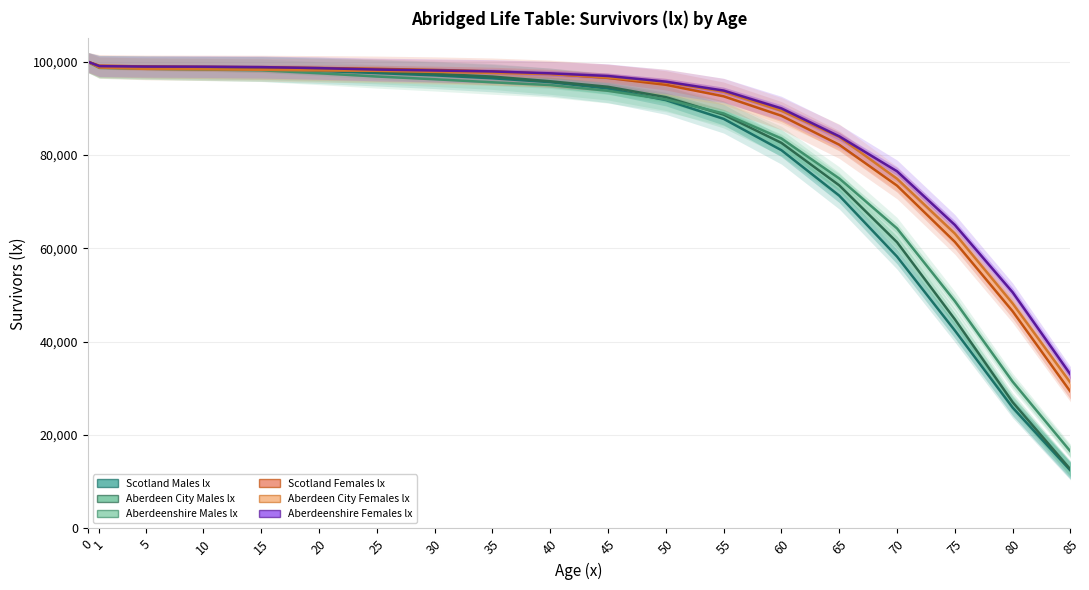

True or false: Aberdeenshire Males lx has more than 0 points higher than both neighbors.

False